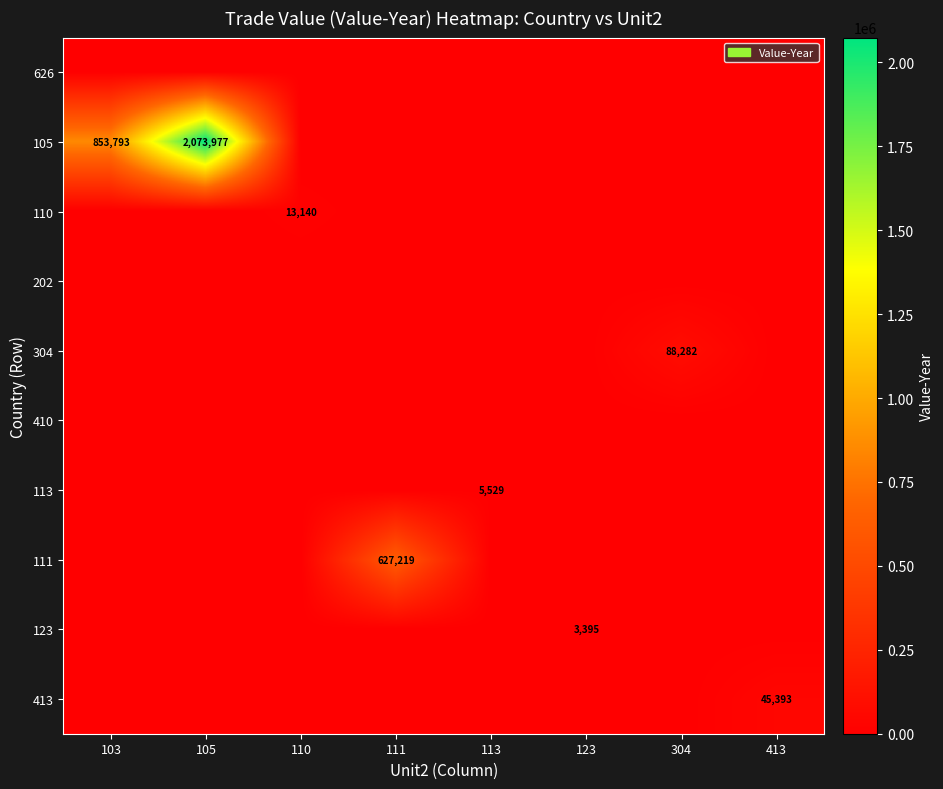

The value of 113 at 113 is 1788. True or false?

False